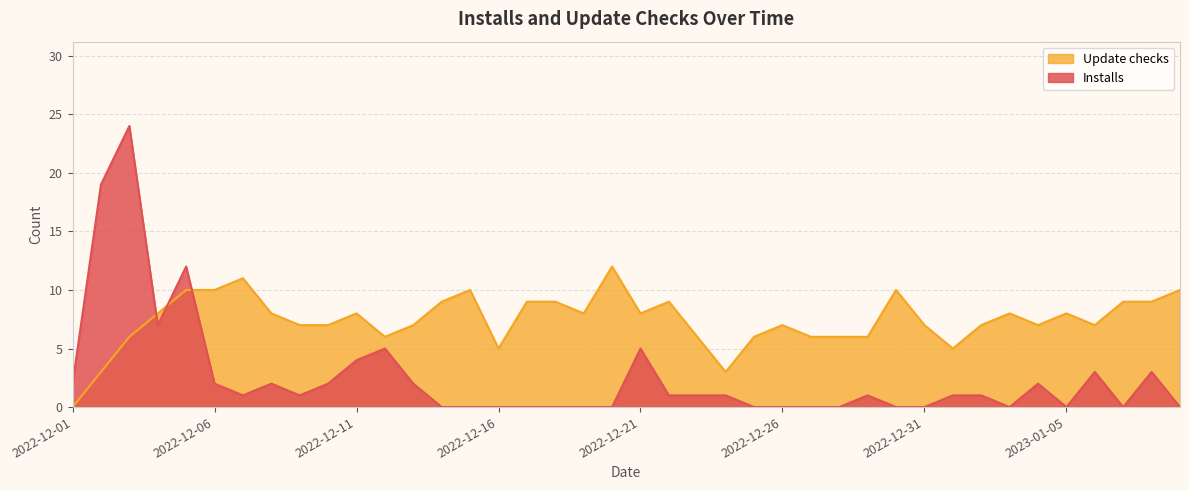

What is the maximum value for Update checks?

12